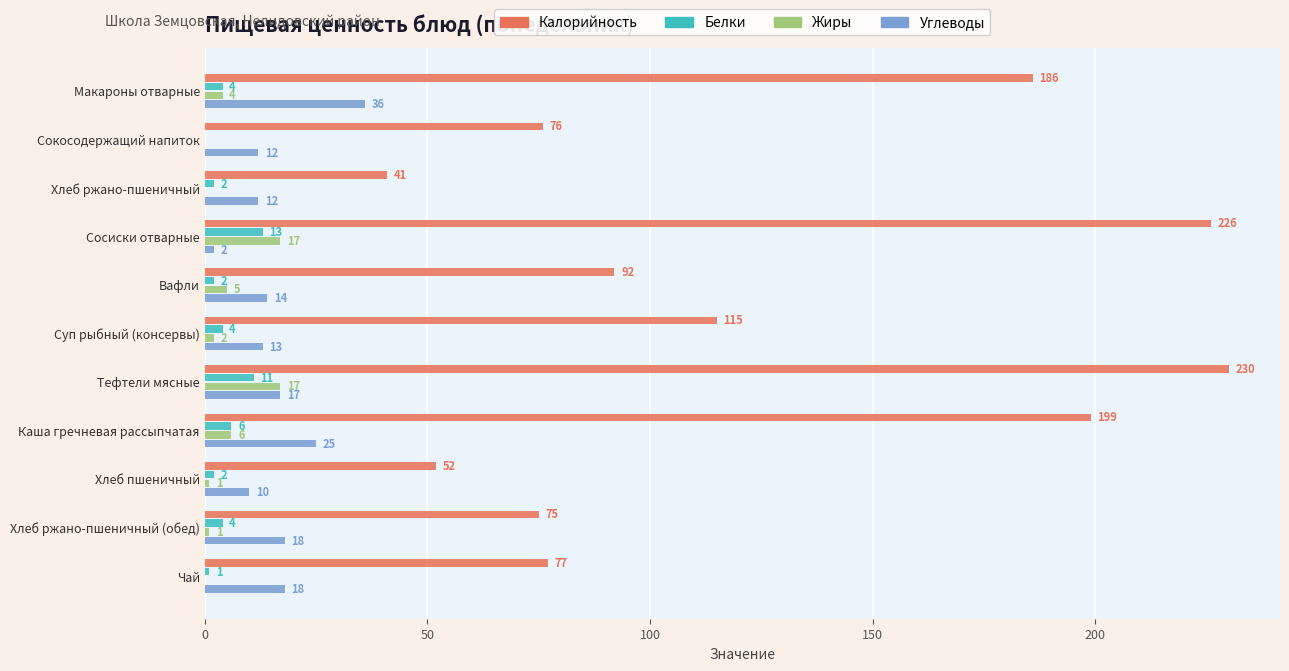

Is it true that Калорийность equals 230 at Тефтели мясные?

True